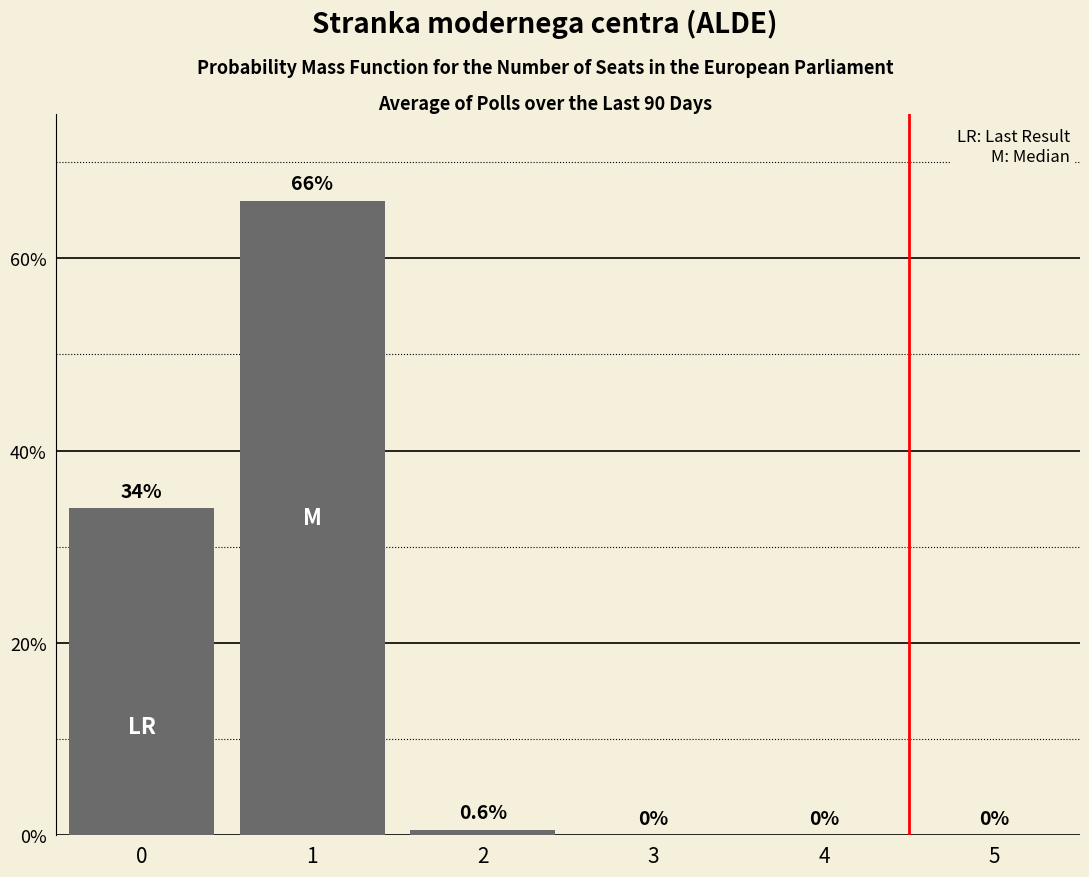

What is the greatest value displayed?

66.0